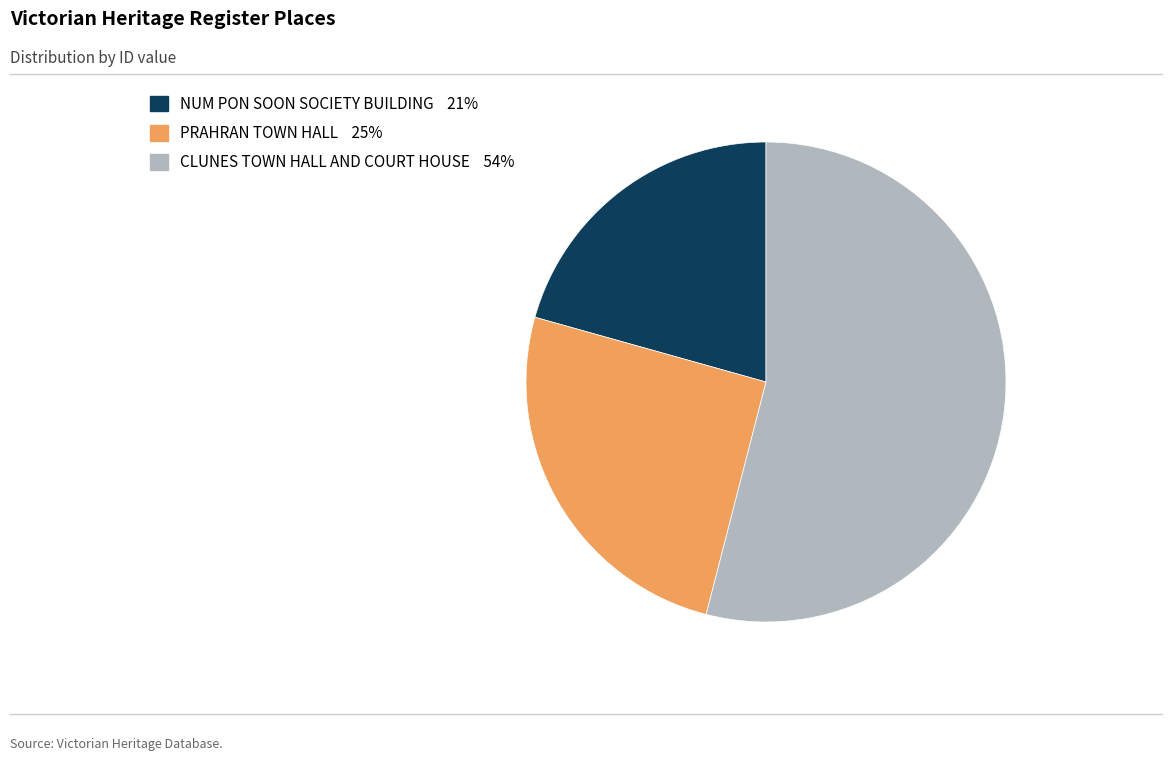

Does NUM PON SOON SOCIETY BUILDING represent more than half of the total?

No